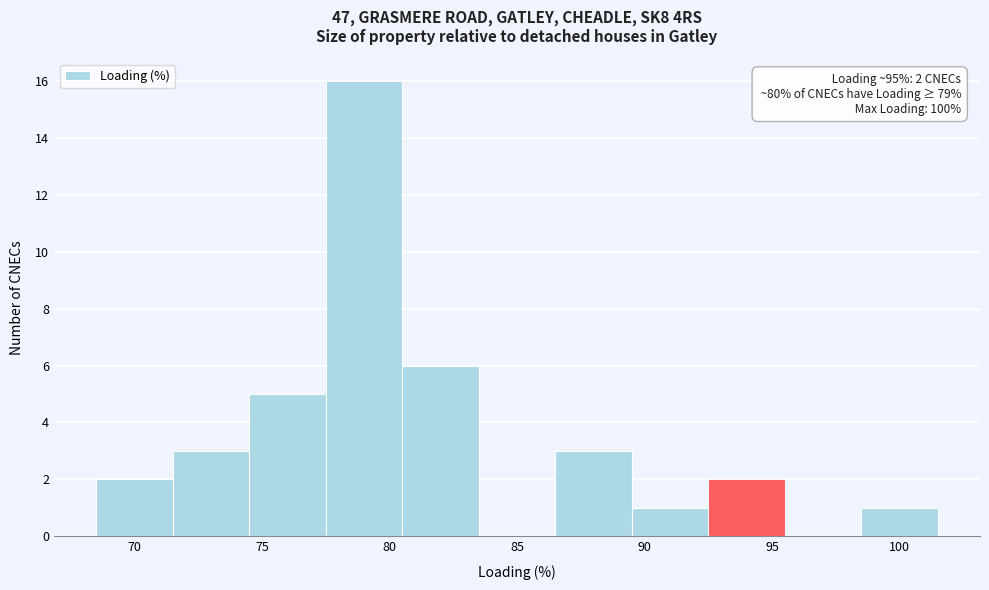

Which range on the x-axis has the tallest bar?

77.5 to 80.5